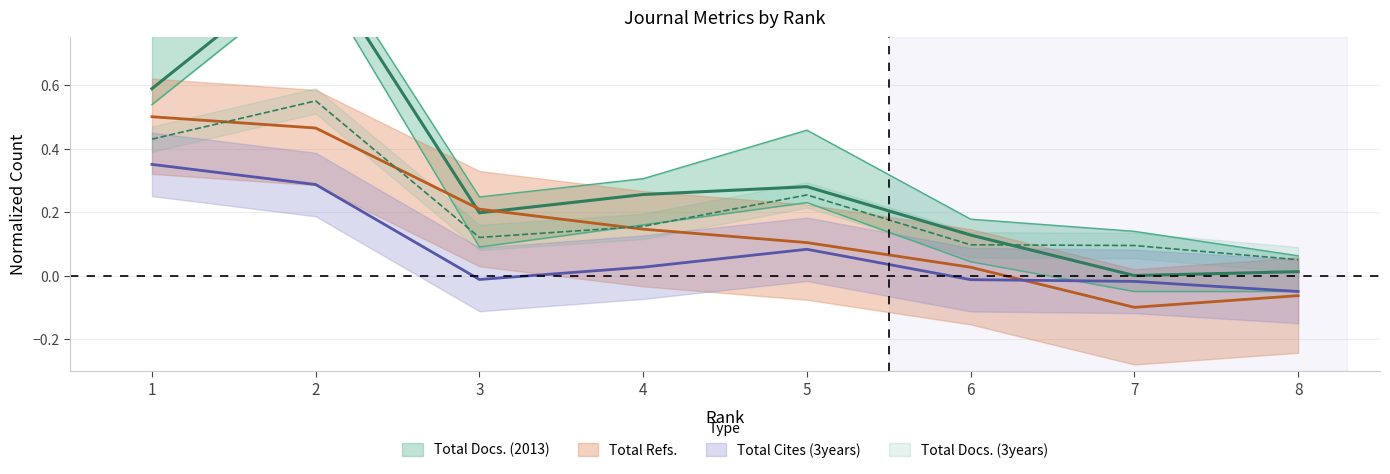

What is the difference between the second highest and minimum values in the Total Docs. (2013) series?

0.6